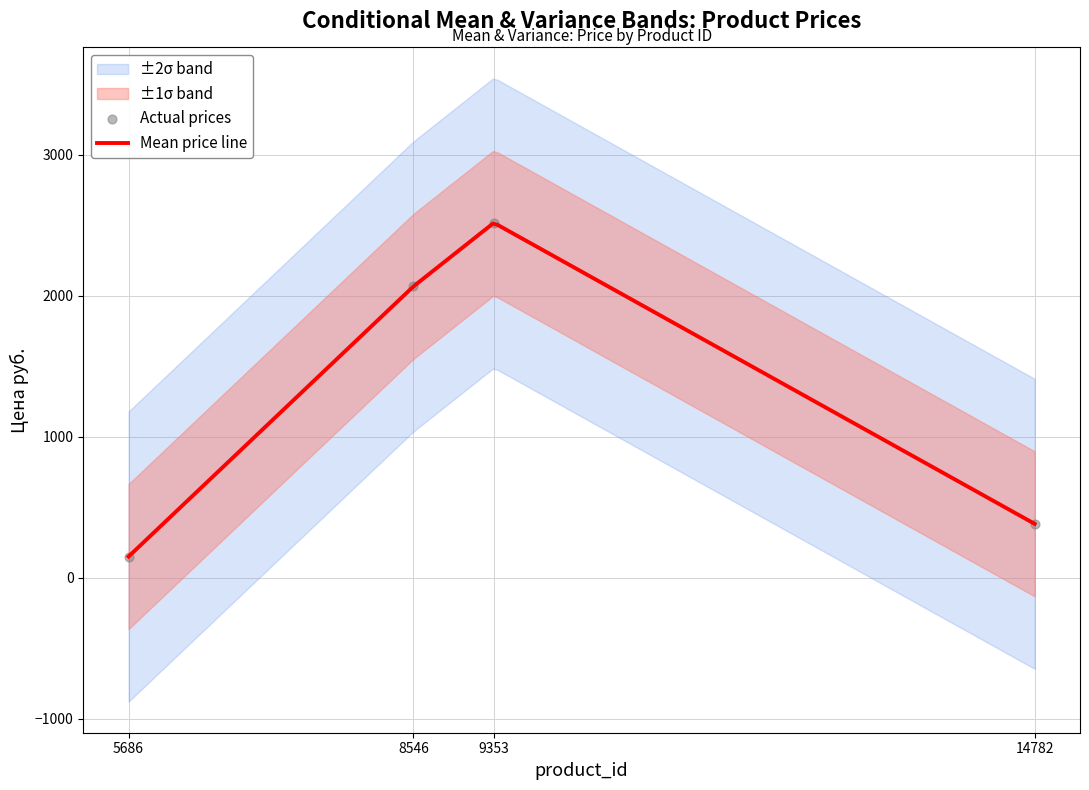

What is the change in value from 8546 to 14782?

-1685